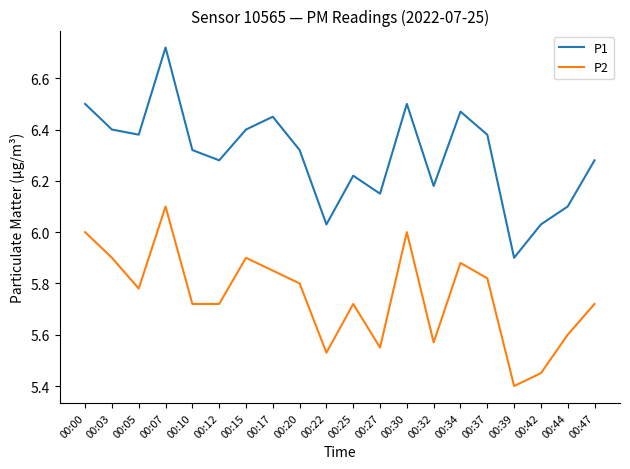

Which category has the lowest value in the P1 series?

00:39